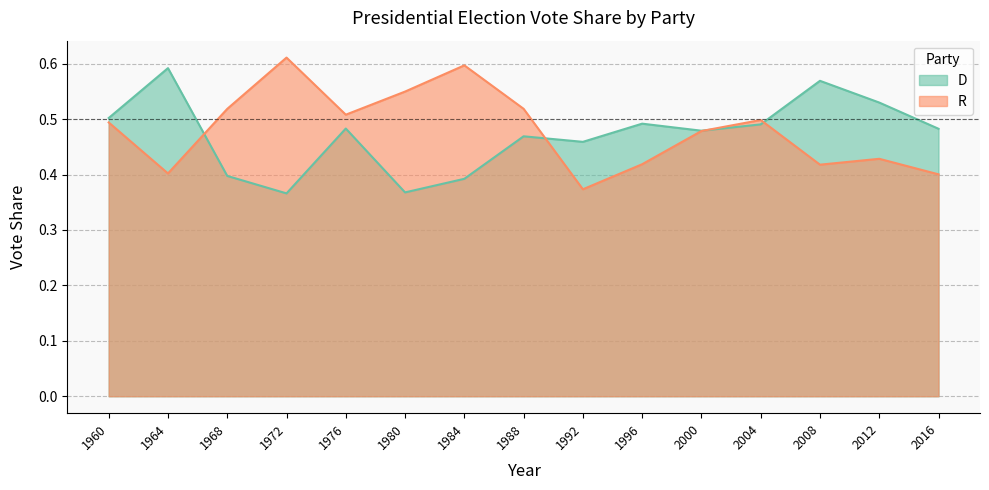

True or false: D has a value of 0.6 at 2008.

False